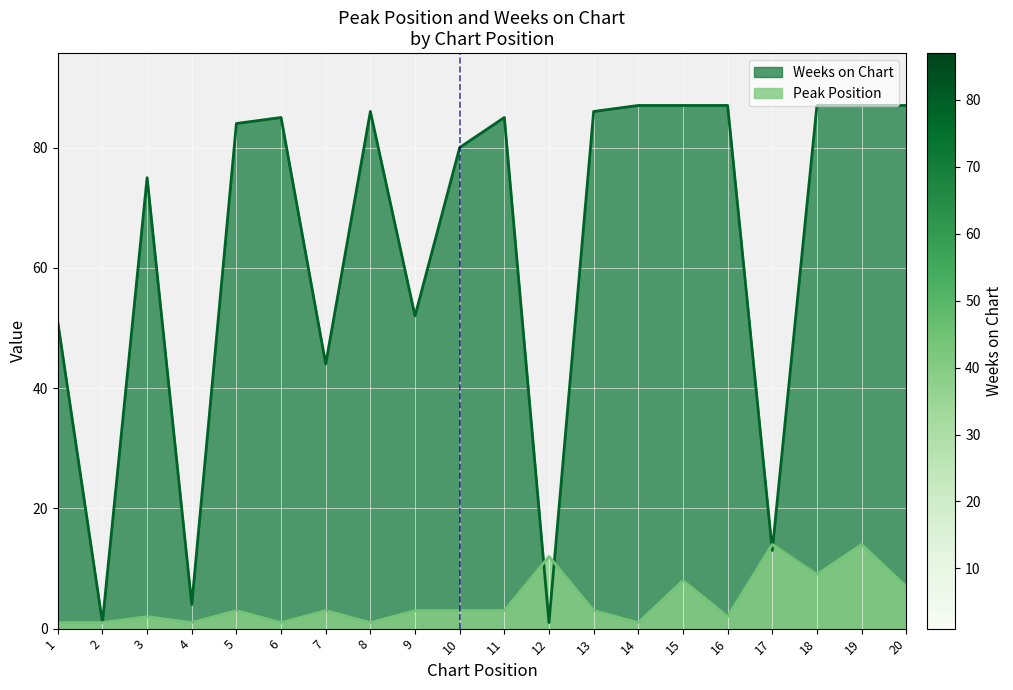

Does the chart display data point markers on the line(s)?

No